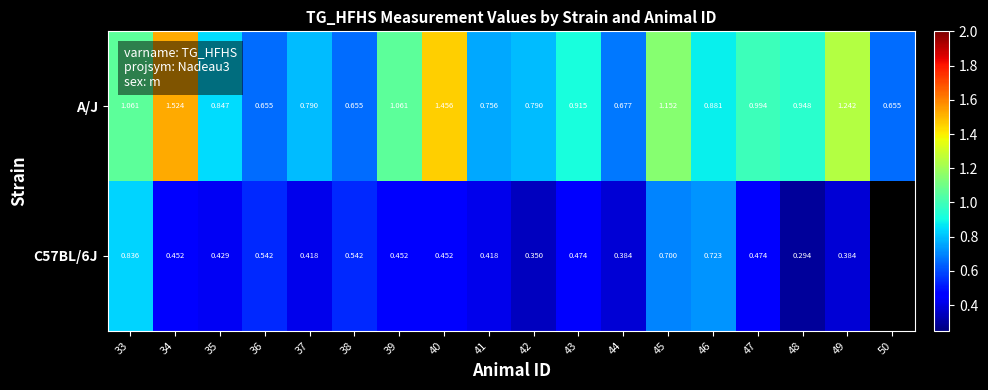

Is the value of A/J at 44 greater than the value of C57BL/6J at 34?

Yes